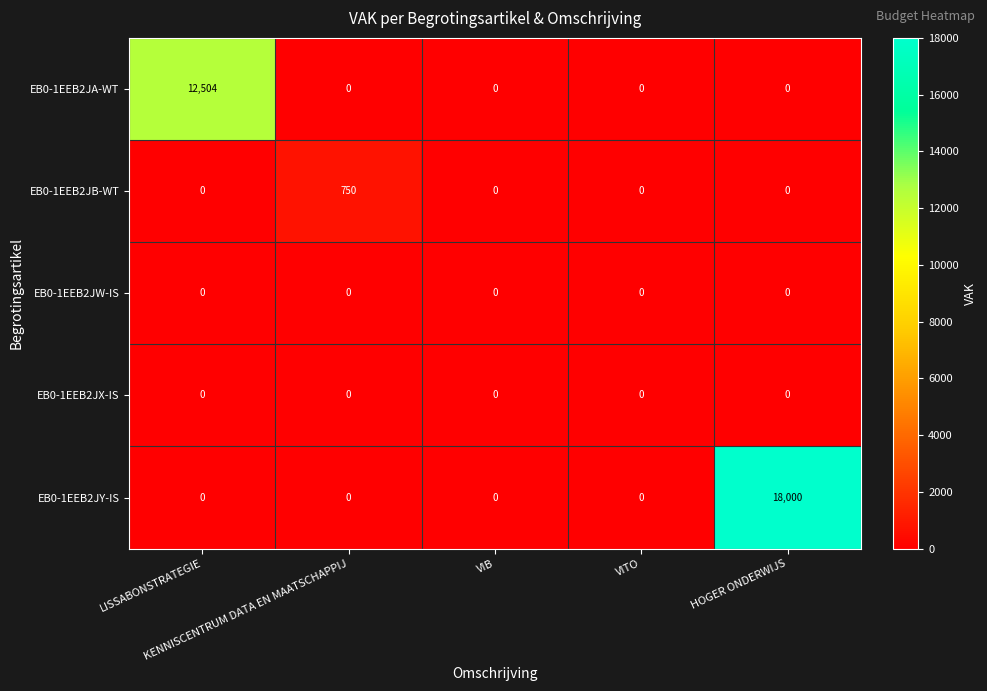

What is the highest value of the EB0-1EEB2JY-IS series?

18000